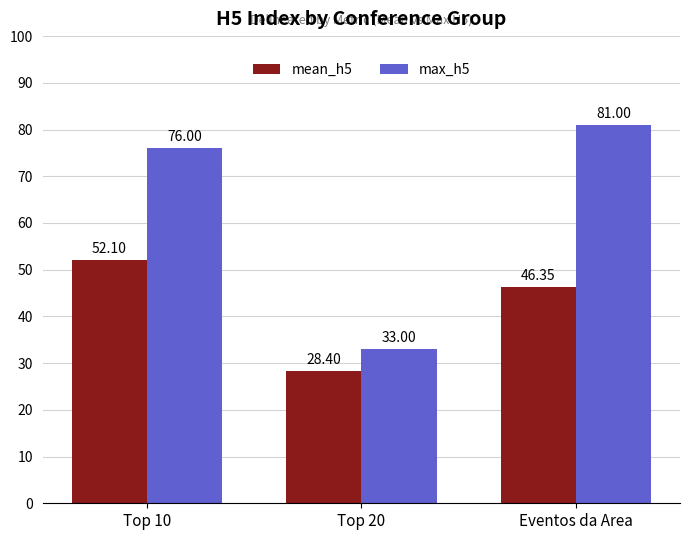

True or false: max_h5 has a value of 33.0 at Top 20.

True